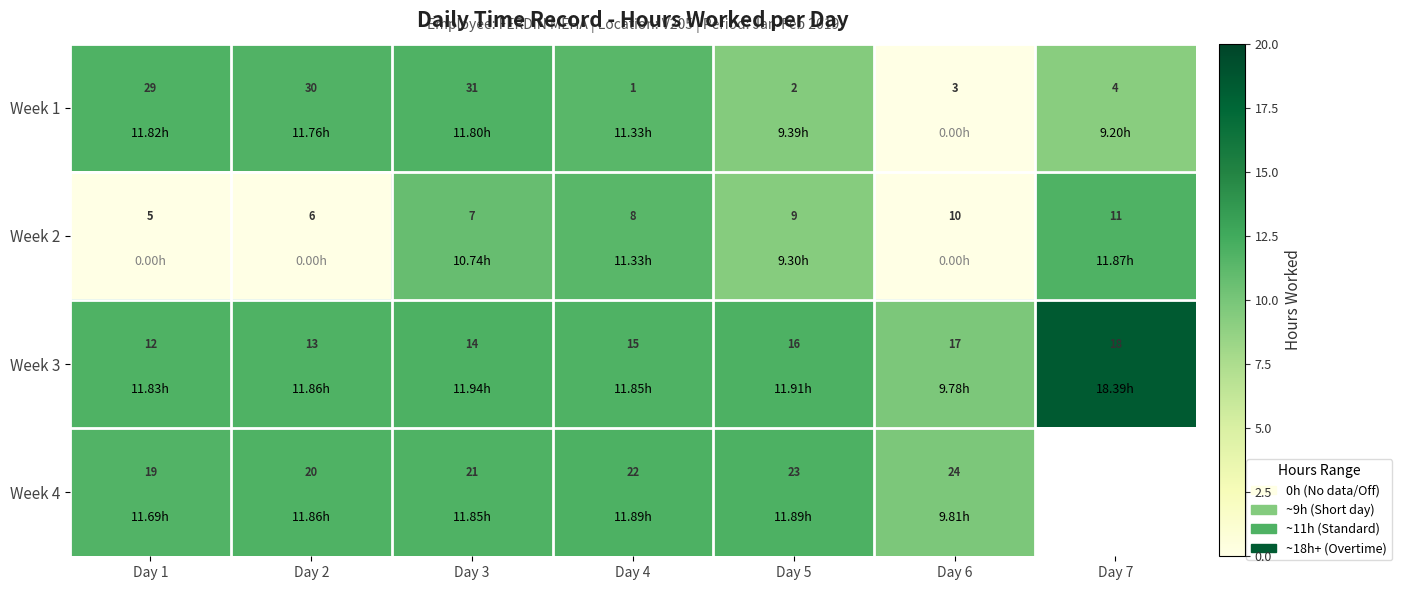

Which has a higher value, Day 2 or Day 7?

Day 2